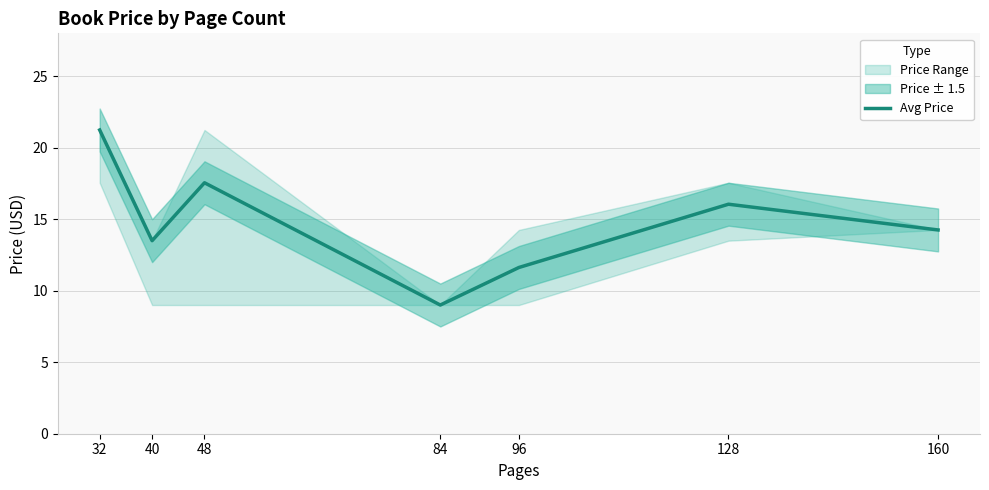

True or false: the data shows 28.9 at 32.

False